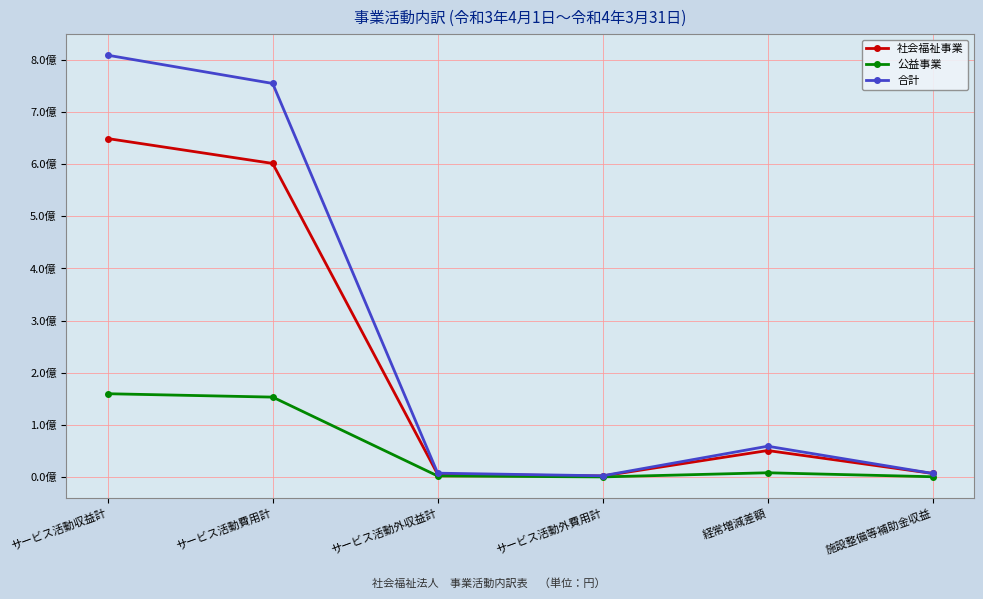

What is the average value of the 公益事業 series?

54098102